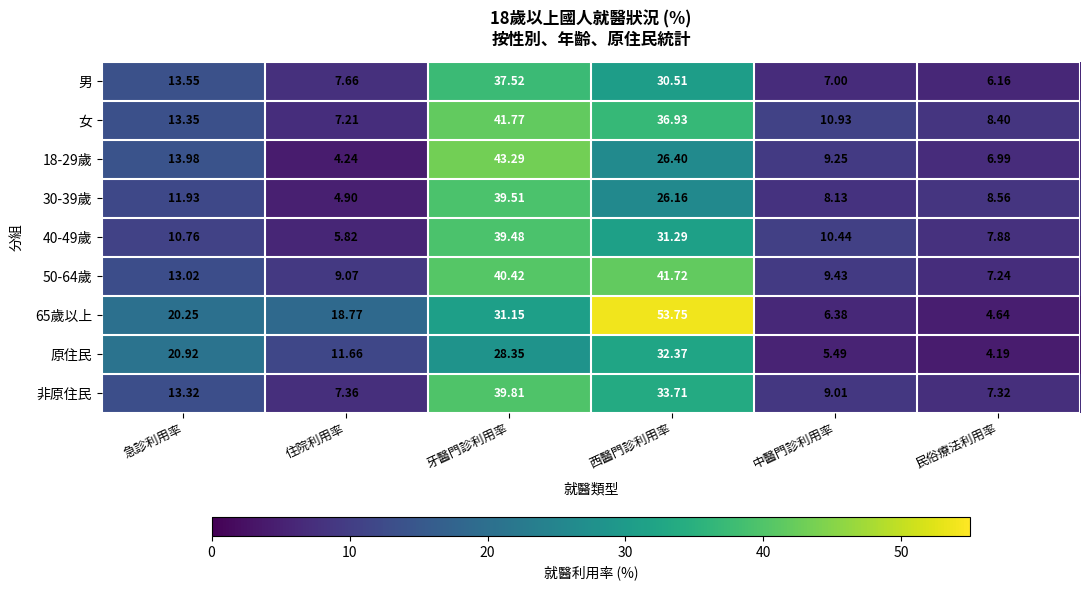

What is the maximum value shown in the chart?

53.8